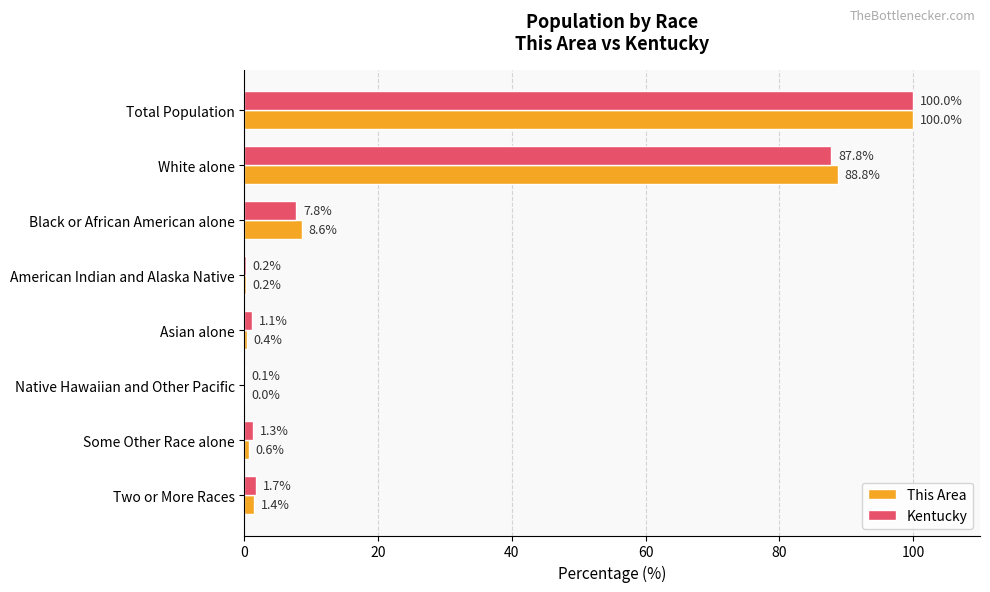

Which series changed the most between Asian alone and Native Hawaiian and Other Pacific?

Kentucky